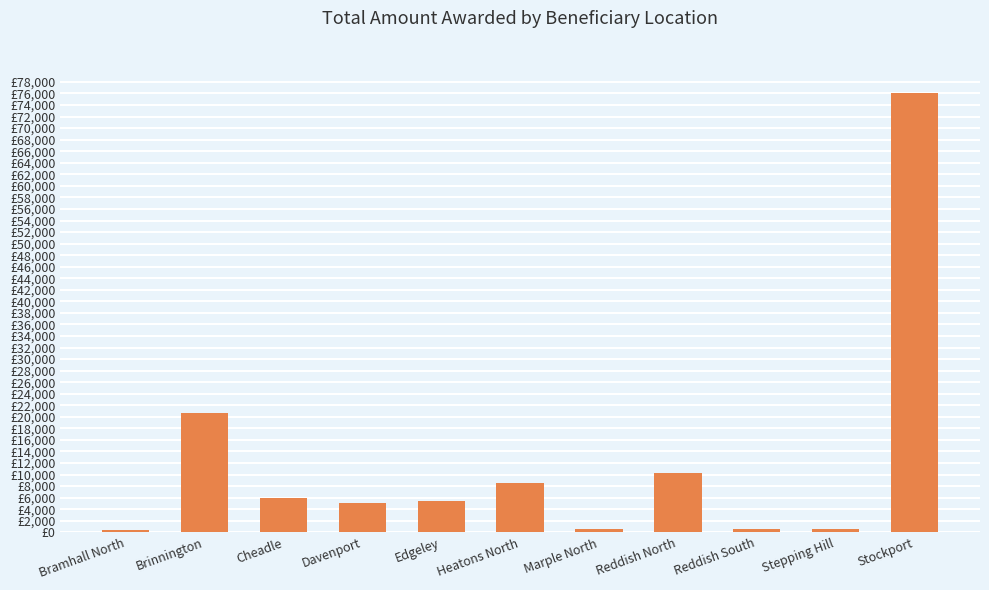

List the labels in order of value, largest first.

Stockport, Brinnington, Reddish North, Heatons North, Cheadle, Edgeley, Davenport, Marple North, Reddish South, Stepping Hill, Bramhall North